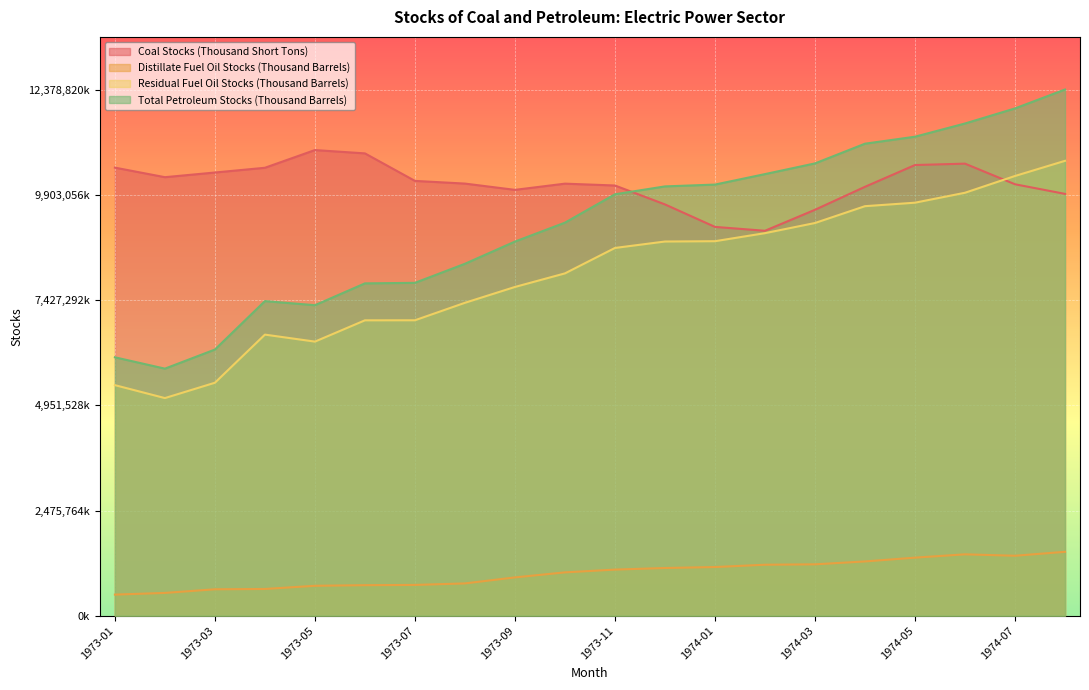

What are all the series names shown in the legend?

Coal Stocks (Thousand Short Tons), Distillate Fuel Oil Stocks (Thousand Barrels), Residual Fuel Oil Stocks (Thousand Barrels), Total Petroleum Stocks (Thousand Barrels)